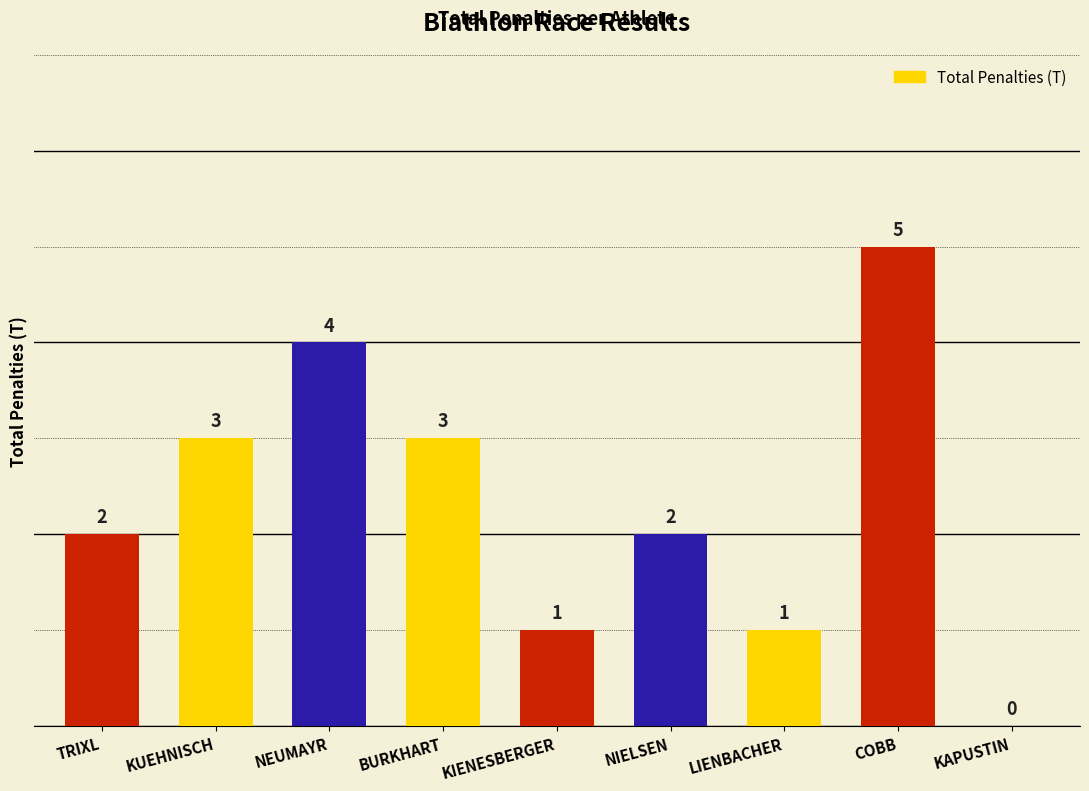

How many values are between 1 and 3?

6